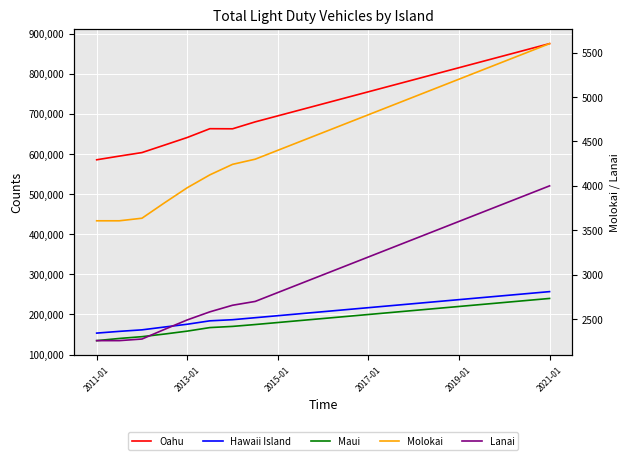

At how many categories does at least one series exceed 328745?

21